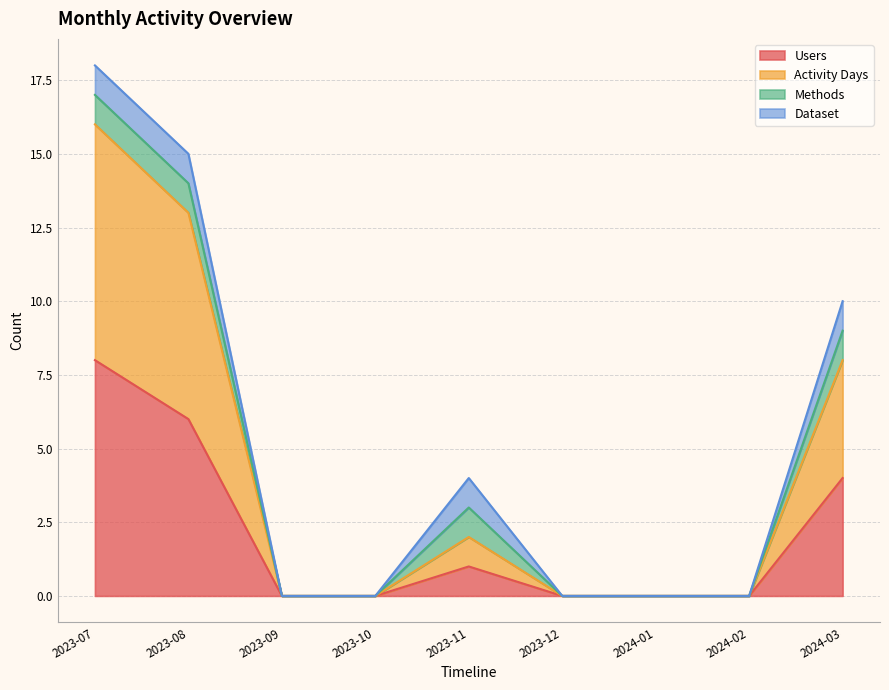

Does the chart have visible grid lines?

Yes